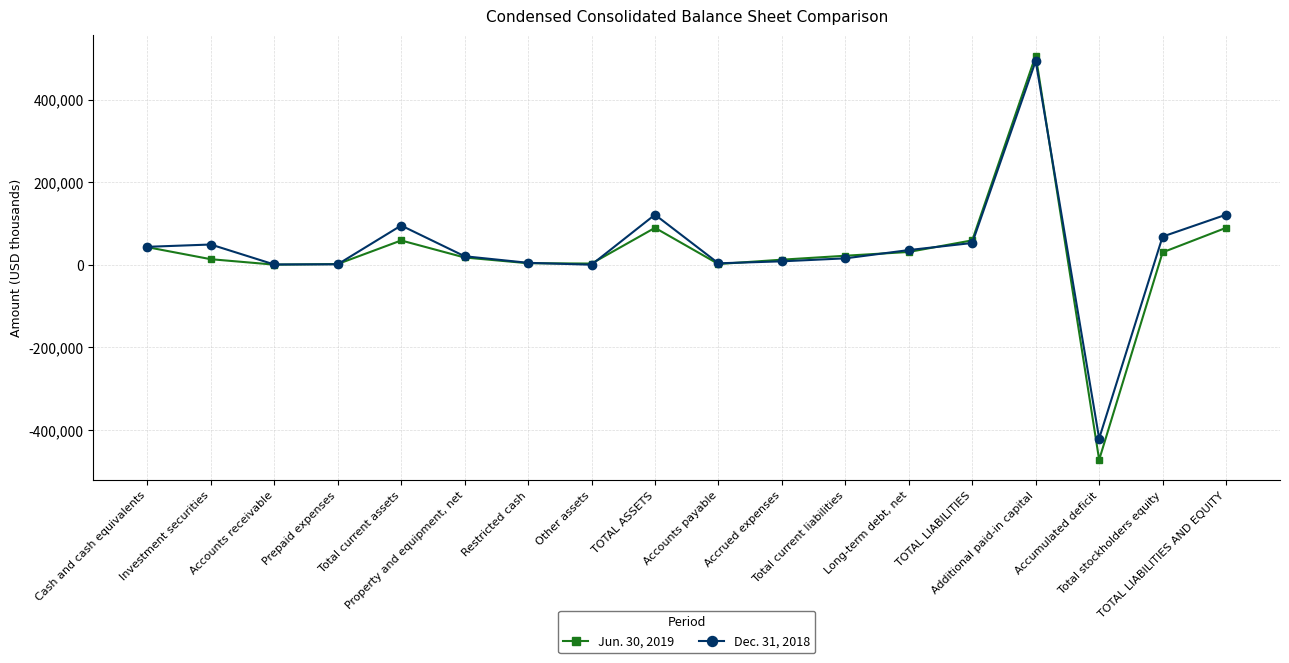

True or false: Dec. 31, 2018 has more than 1 interior local peaks.

True